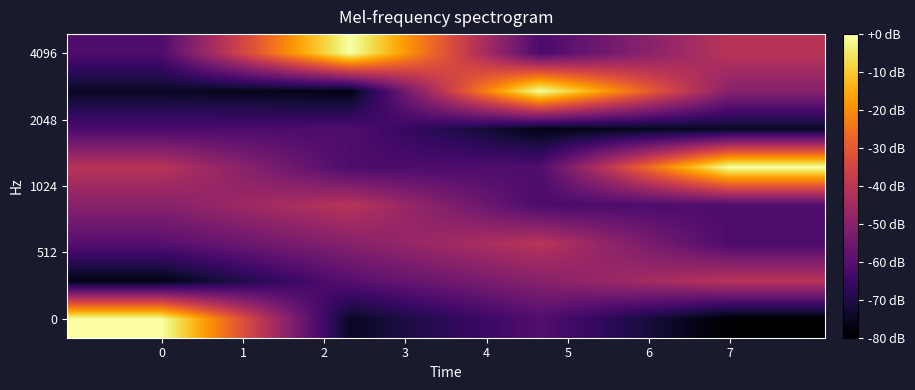

What is the smallest value displayed?

36.0